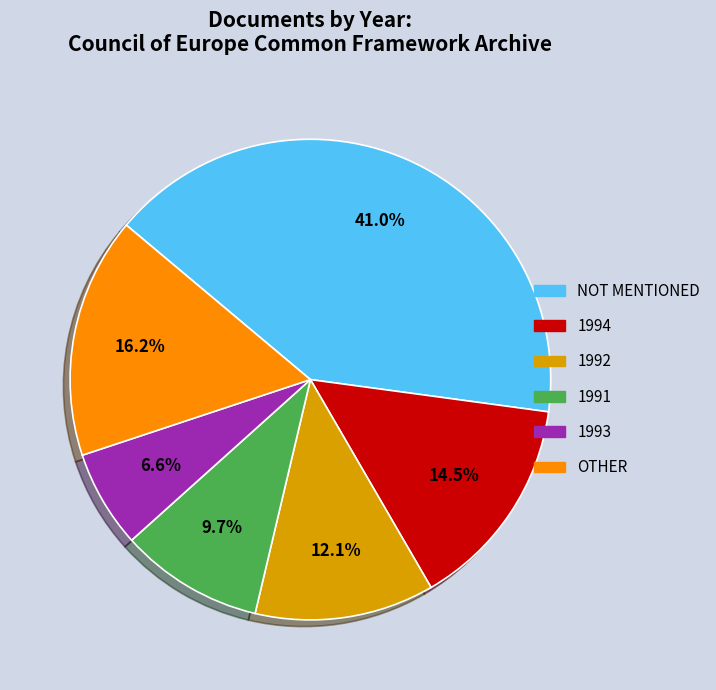

Approximately how many times larger is the value at other compared to 1992?

1.3